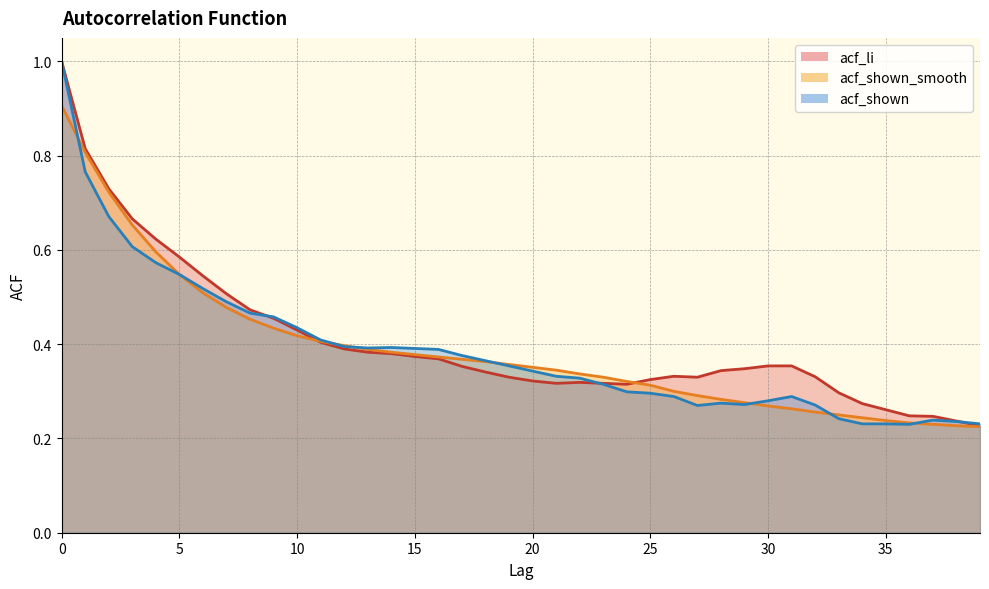

What is the label of the 16th point from the left?

15